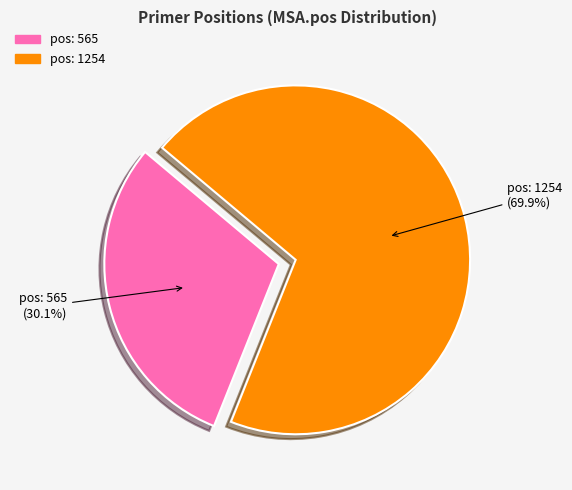

What is the ratio of the value at pos: 565 to the value at pos: 1254?

0.4